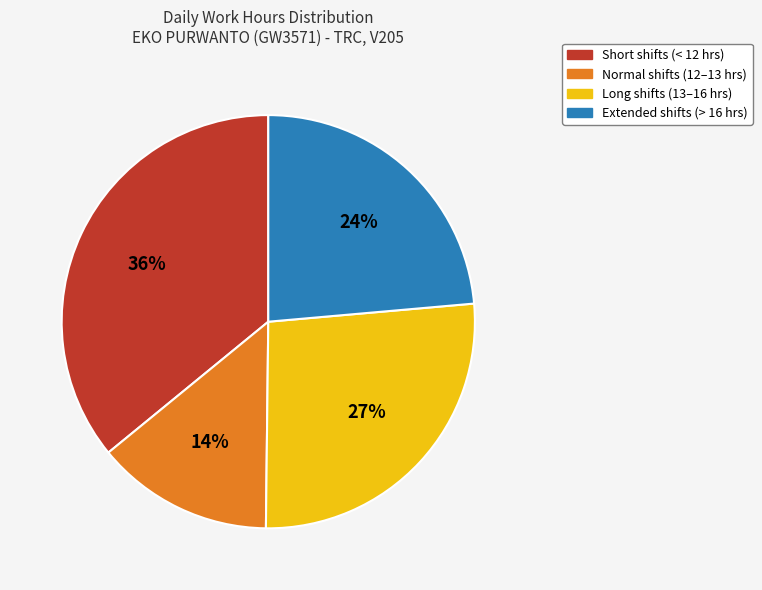

How many segments does this pie chart have?

4